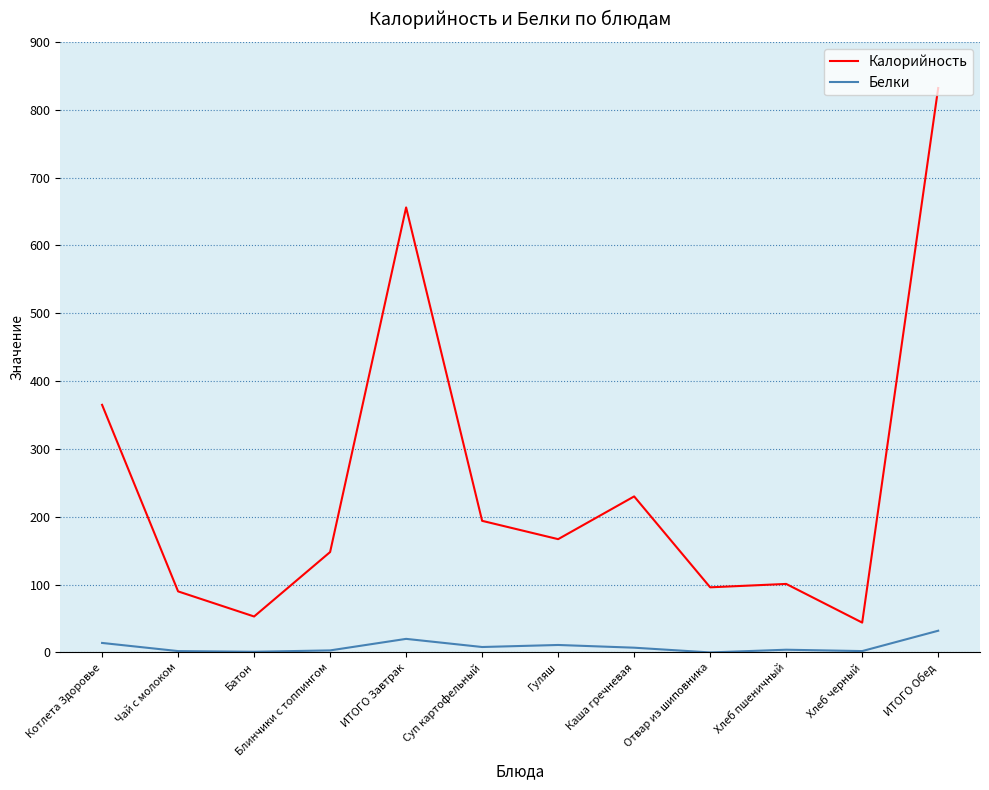

Rank the series by their average value, from lowest to highest.

Белки, Калорийность